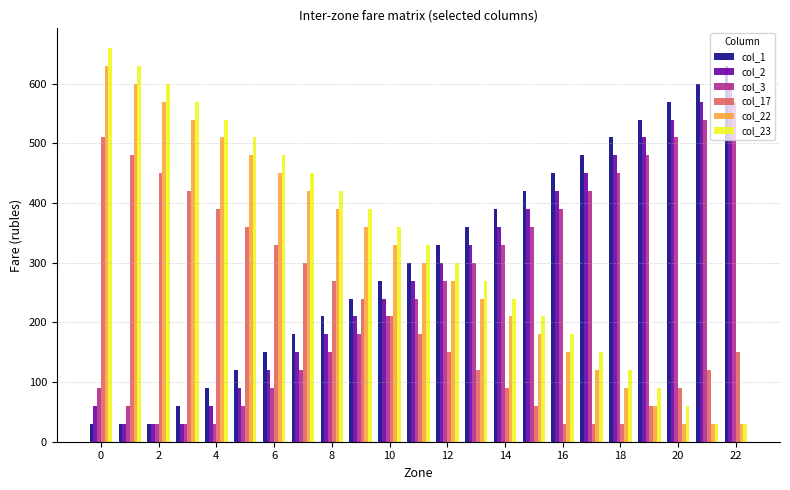

What is the difference between the maximum and second lowest values in the col_23 series?

630